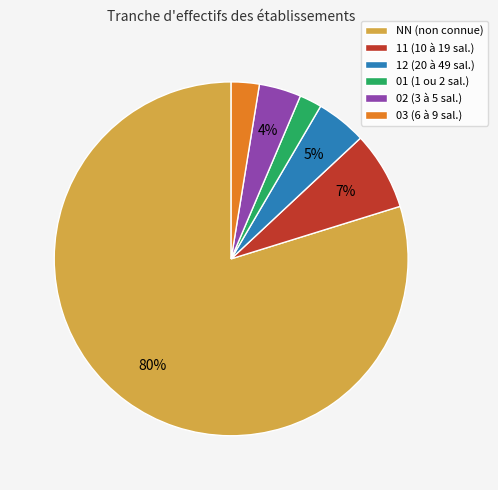

Do 02 (3 à 5 sal.) and 01 (1 ou 2 sal.) together represent more than half of the pie?

No